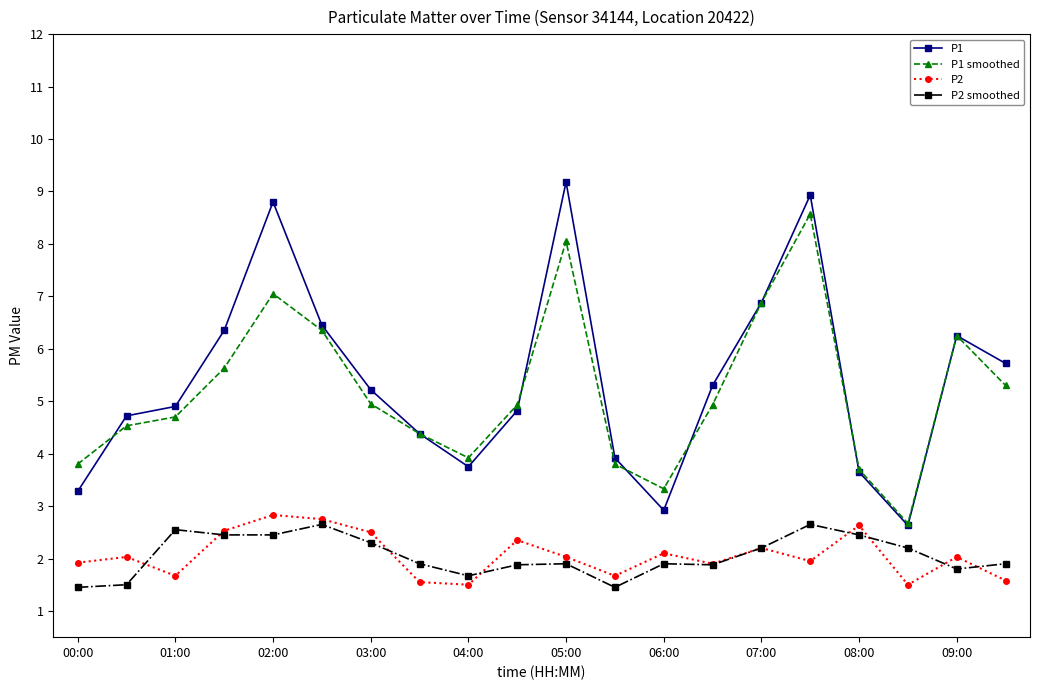

At how many categories does at least one series exceed 8?

3